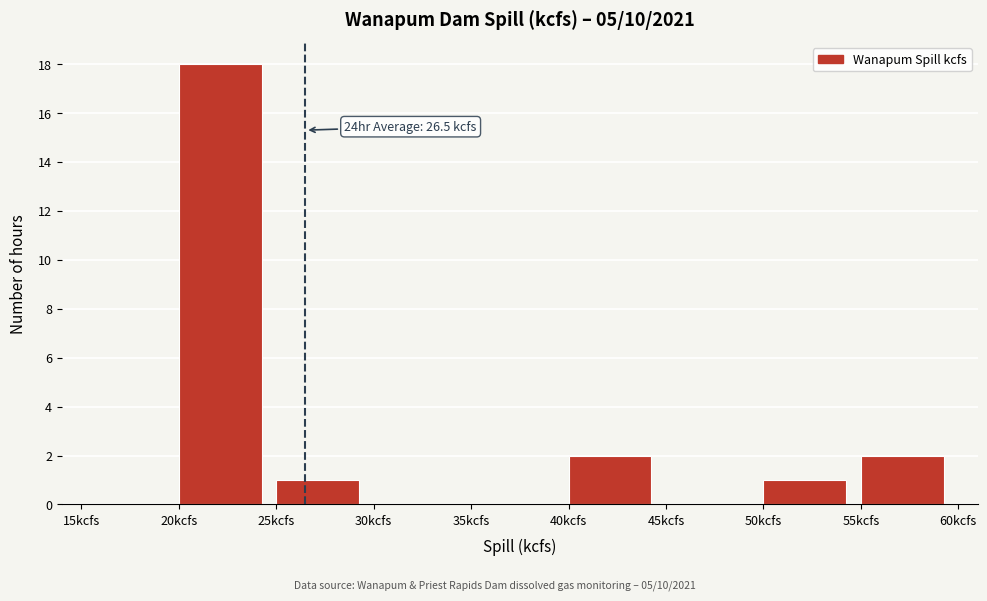

Which range on the x-axis has the tallest bar?

20 to 25